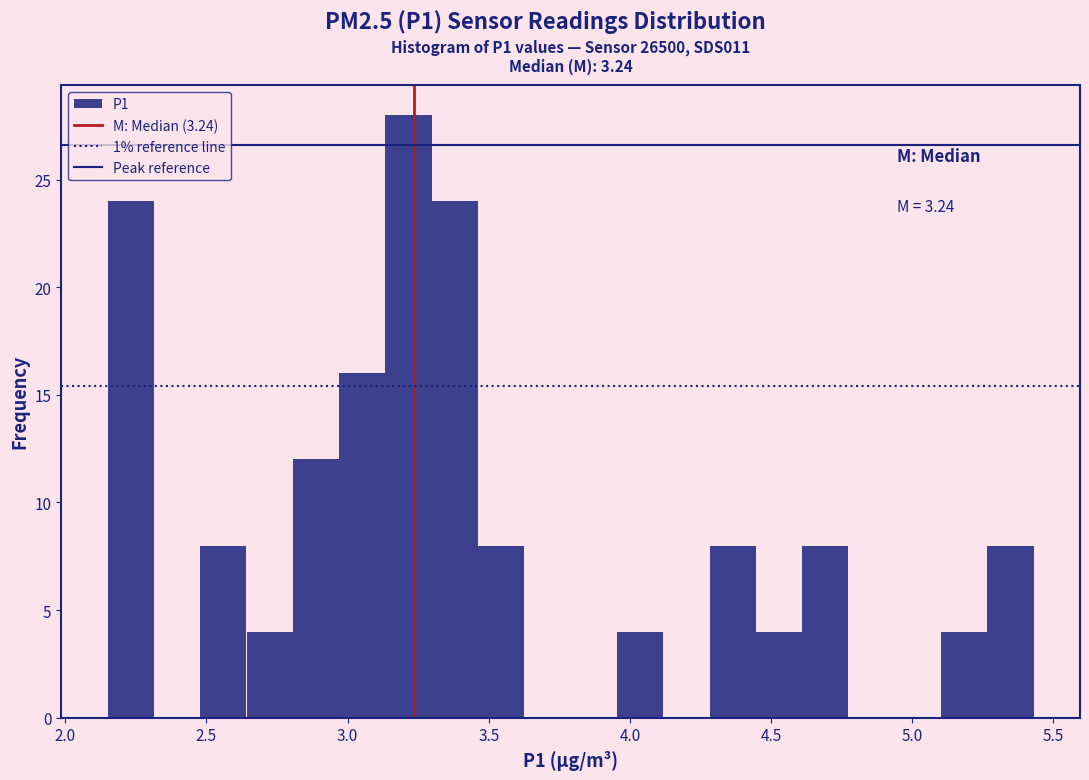

Around what value on the x-axis is the tallest bar? Give the approximate position of its centre, as read against the axis.

3.20